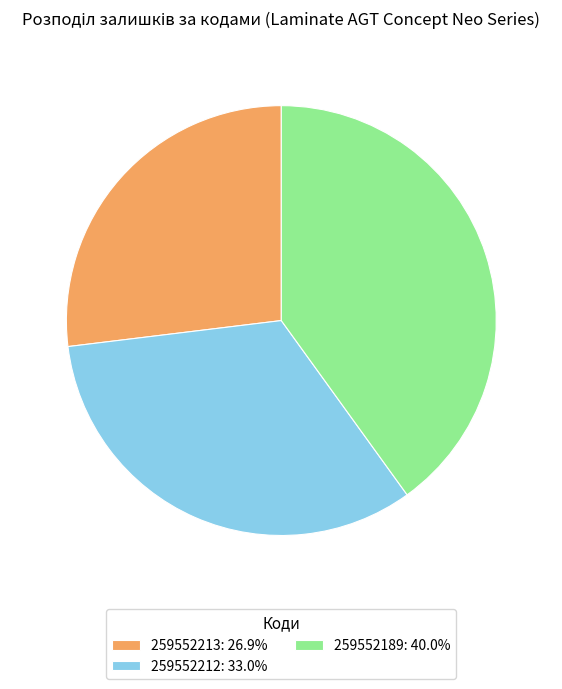

Does 259552212: 33.0% represent more than half of the total?

No